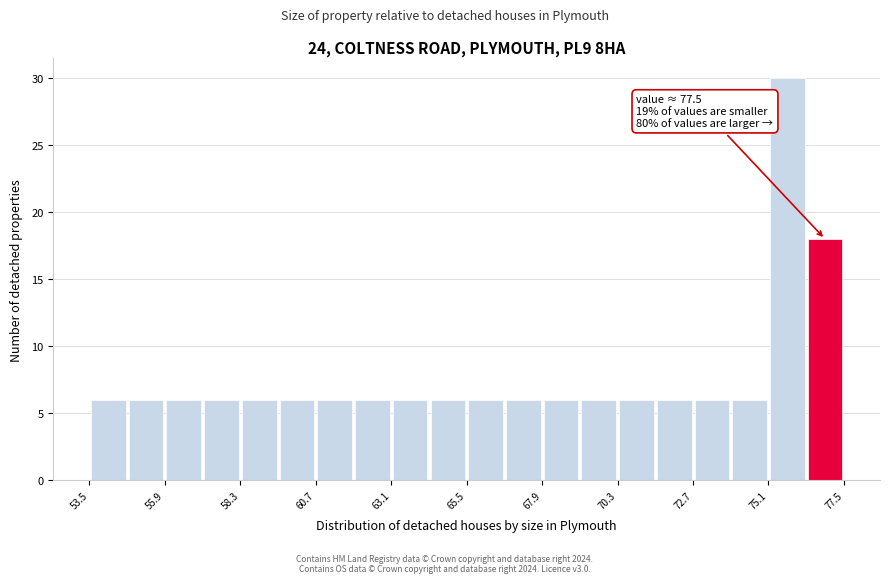

Around what value on the x-axis is the tallest bar? Give the approximate position of its centre, as read against the axis.

75.5